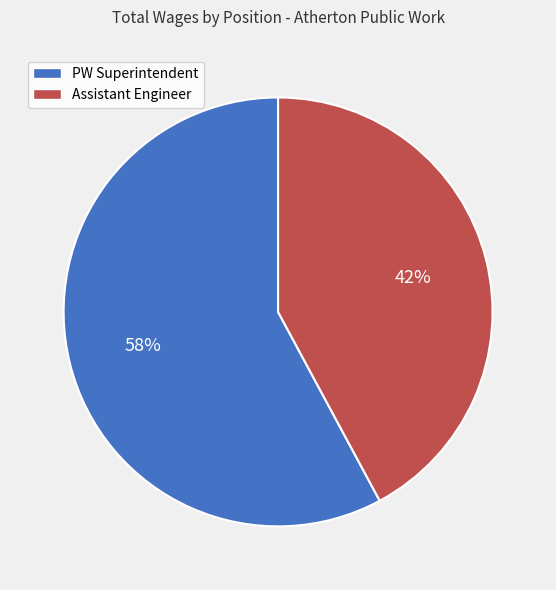

The Assistant Engineer slice represents 48% of the pie. True or false?

False